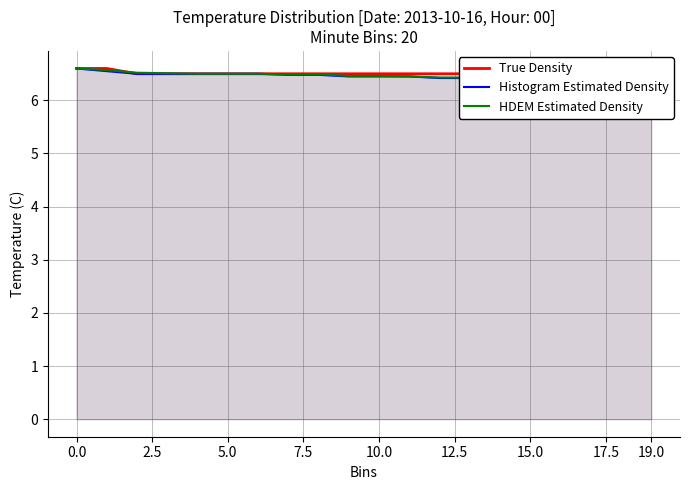

Between 10 and 17, which series saw the biggest shift?

True Density